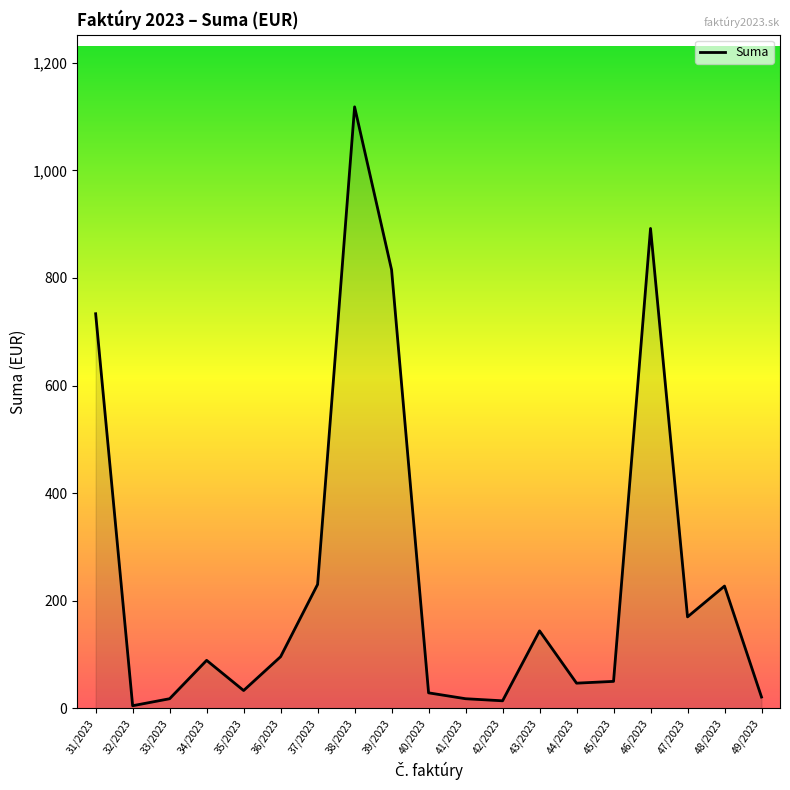

What is the difference between the maximum and minimum values?

1113.2